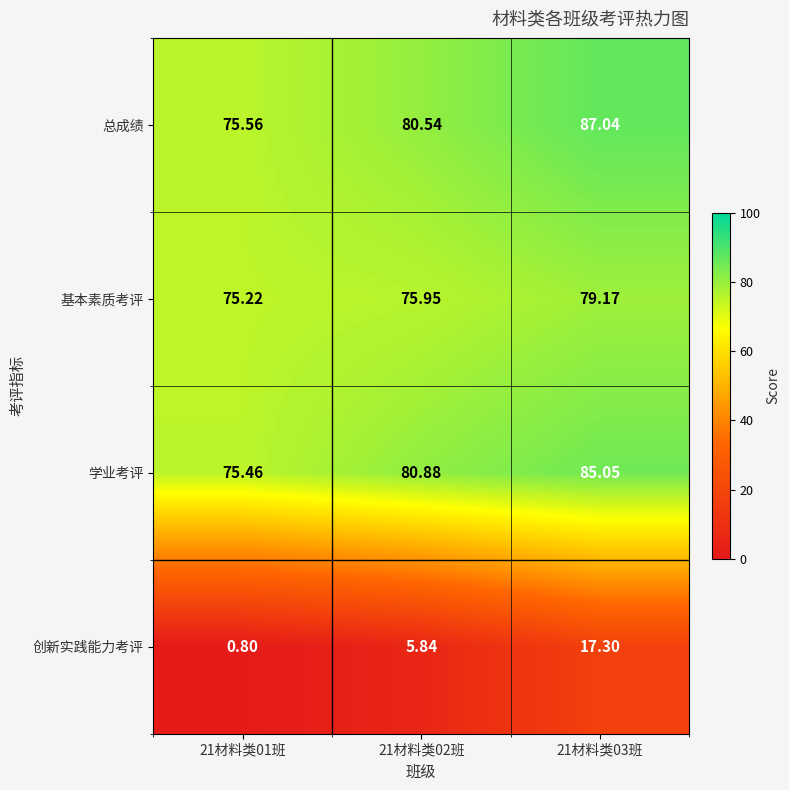

Which series has the largest range (max minus min)?

创新实践能力考评